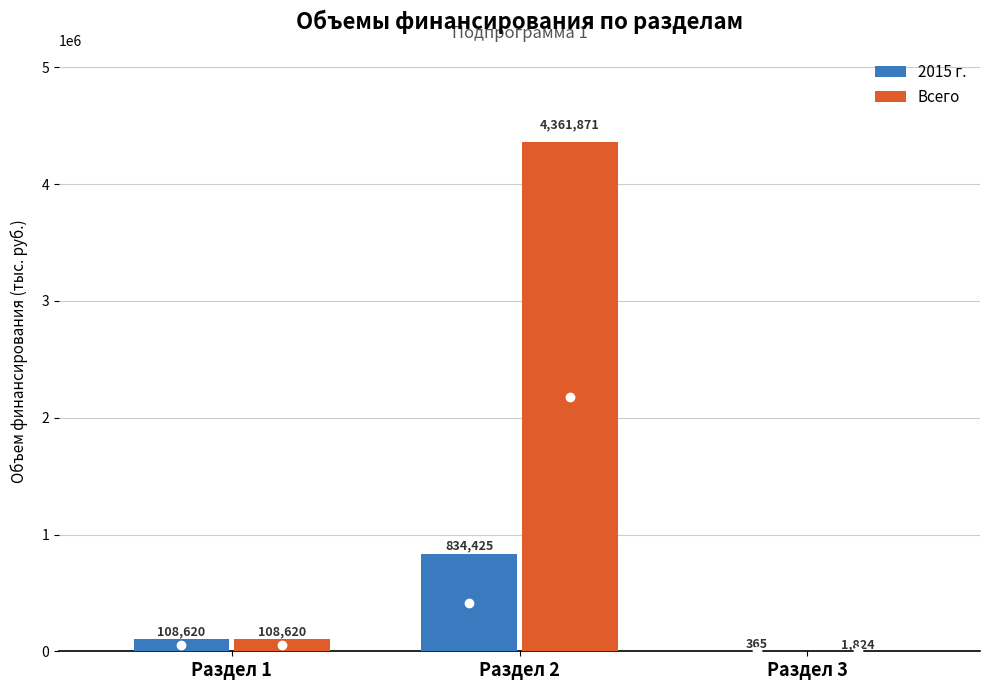

What are all the series names shown in the legend?

2015 г., Всего